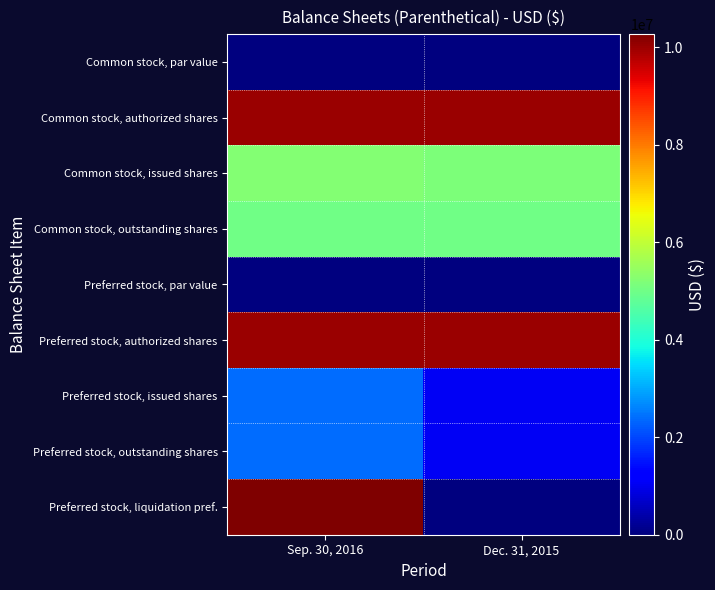

Reading right to left, list all the values displayed in this chart.

Common stock, par value: Dec. 31, 2015=0	Sep. 30, 2016=0
Common stock, authorized shares: Dec. 31, 2015=10000000	Sep. 30, 2016=10000000
Common stock, issued shares: Dec. 31, 2015=5139177	Sep. 30, 2016=5219411
Common stock, outstanding shares: Dec. 31, 2015=4989216	Sep. 30, 2016=4994061
Preferred stock, par value: Dec. 31, 2015=0	Sep. 30, 2016=0
Preferred stock, authorized shares: Dec. 31, 2015=10000000	Sep. 30, 2016=10000000
Preferred stock, issued shares: Dec. 31, 2015=1074338	Sep. 30, 2016=2396954
Preferred stock, outstanding shares: Dec. 31, 2015=1074338	Sep. 30, 2016=2396954
Preferred stock, liquidation pref.: Dec. 31, 2015=0	Sep. 30, 2016=10272778